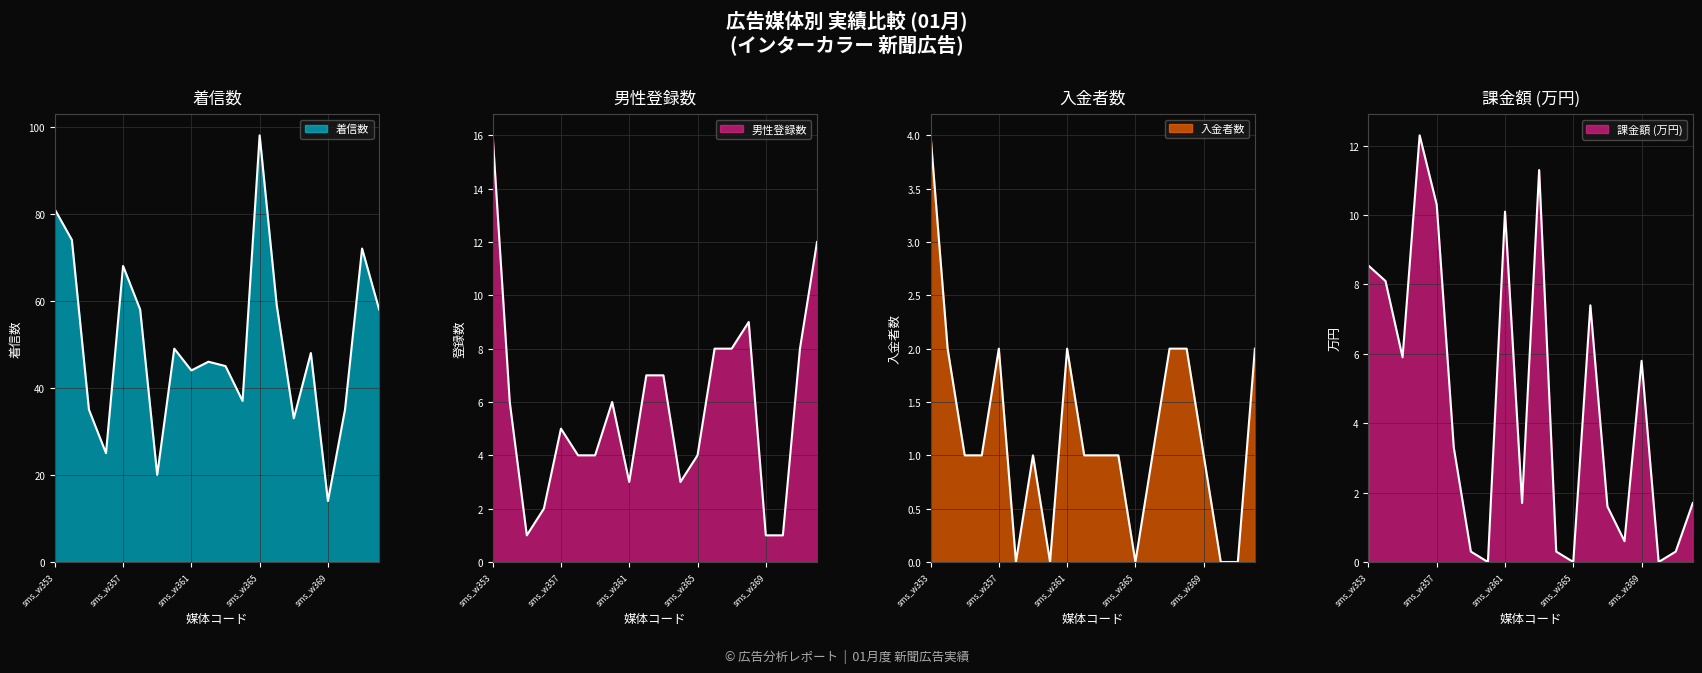

Which category has the highest value in the 男性 (col_14) series?

sms_w353